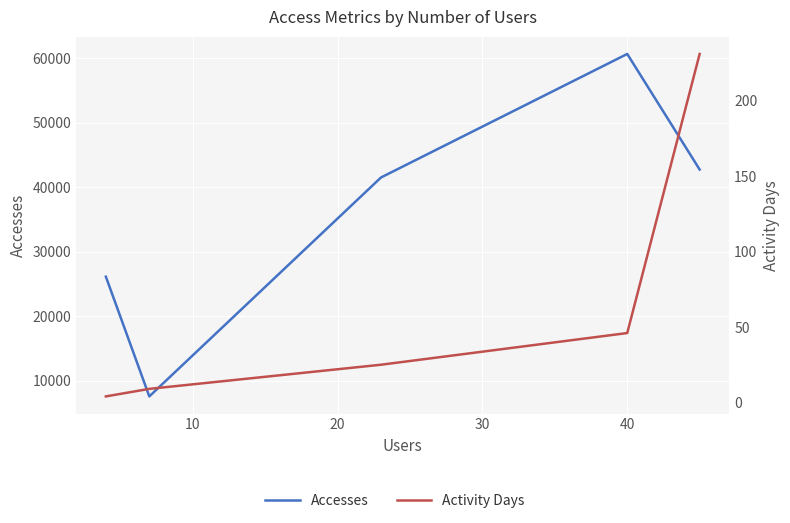

How many interior local peaks does the Accesses series have?

1